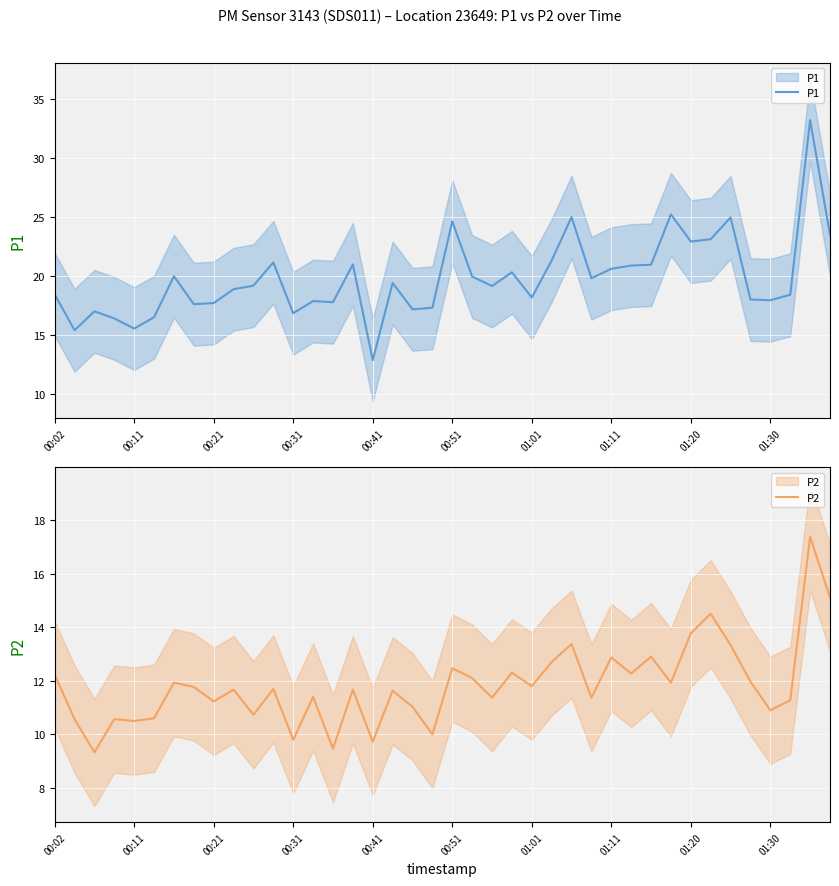

Where is P1 nearest to the value 23?

01:20